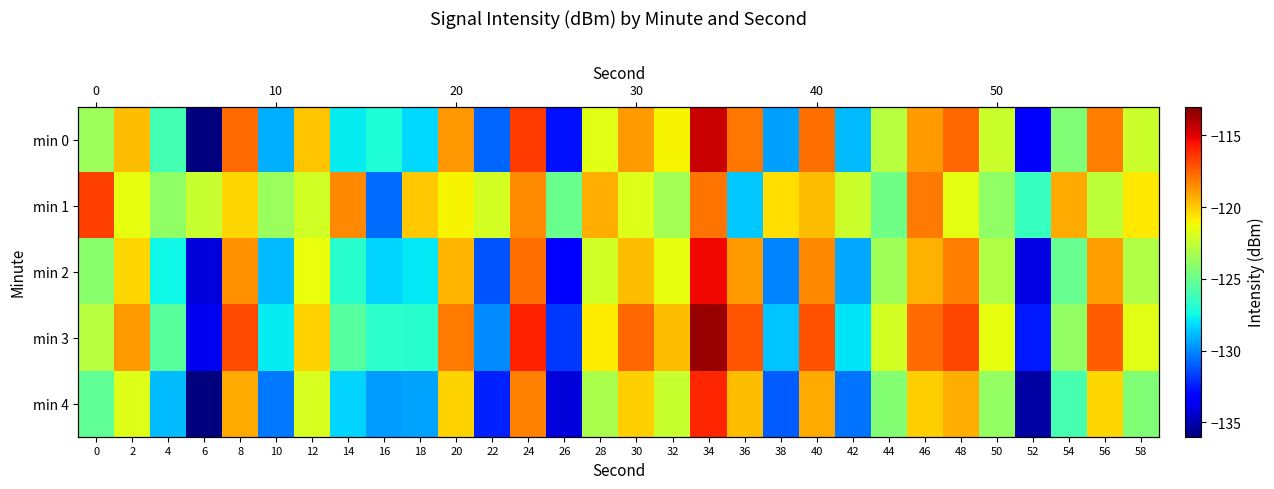

What is the spread (max minus min) of values at 40?

2.6